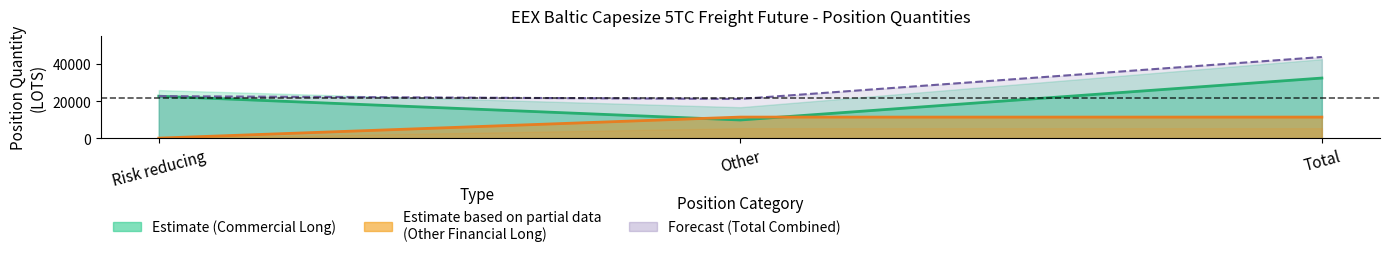

Which series changed the most between Risk reducing and Total?

long_other_financial